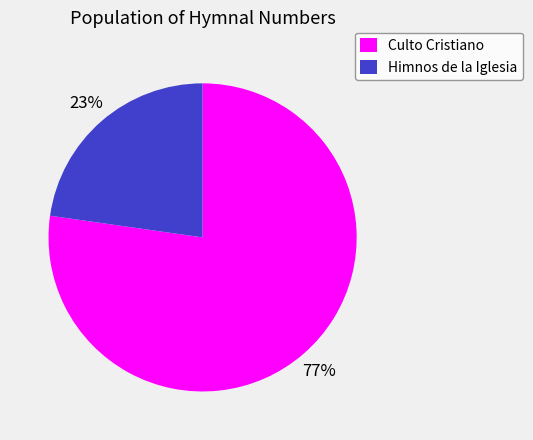

To the nearest percent, what is the difference between the Himnos de la Iglesia and Culto Cristiano slice percentages?

54%